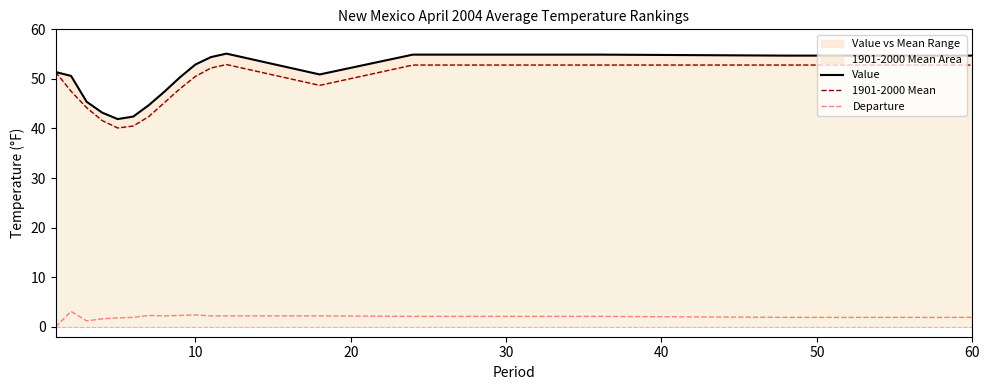

True or false: Departure has a value of 2.4 at 10.

True